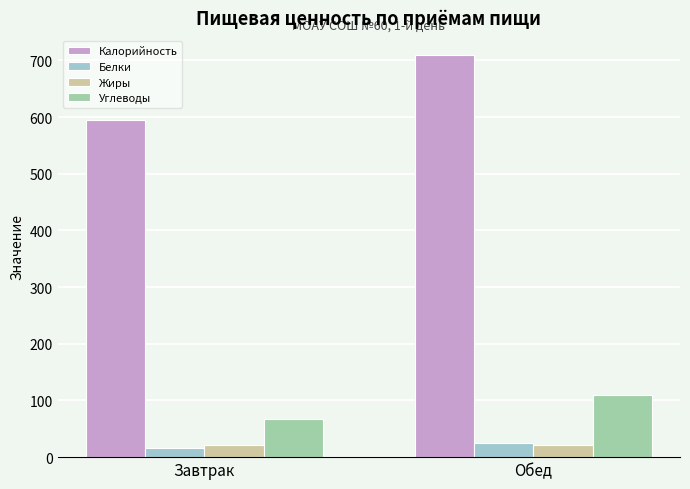

How many categories are shown in the chart?

2